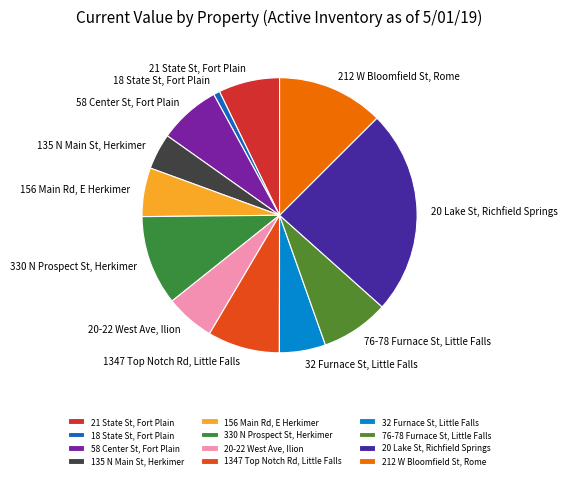

Is it true that 156 Main Rd, E Herkimer is 6% of the pie?

True